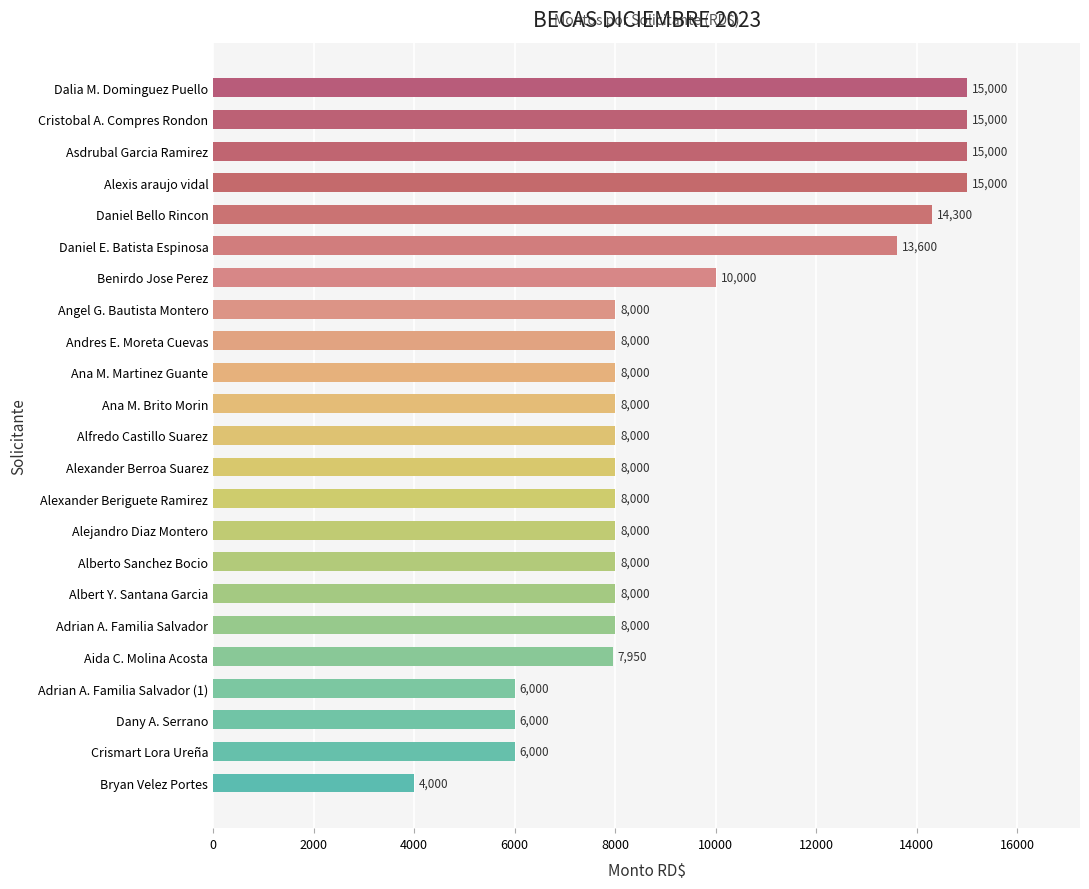

Is it true that the value at Alfredo Castillo Suarez is 5008?

False